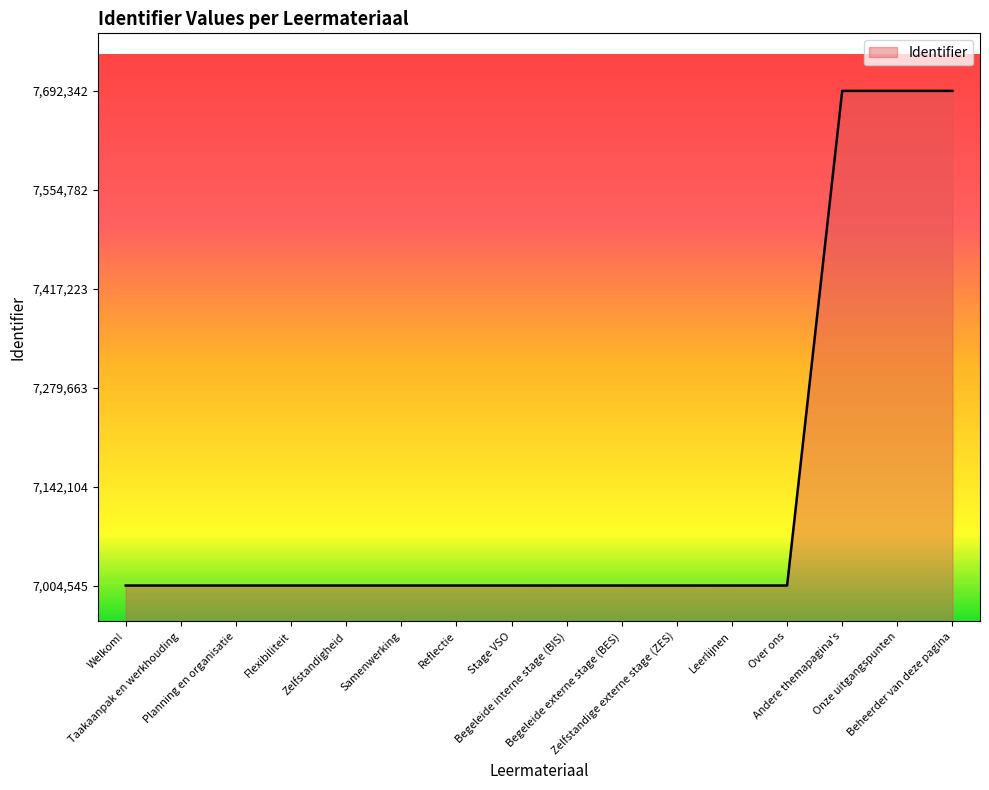

Count the number of categories in the chart.

16